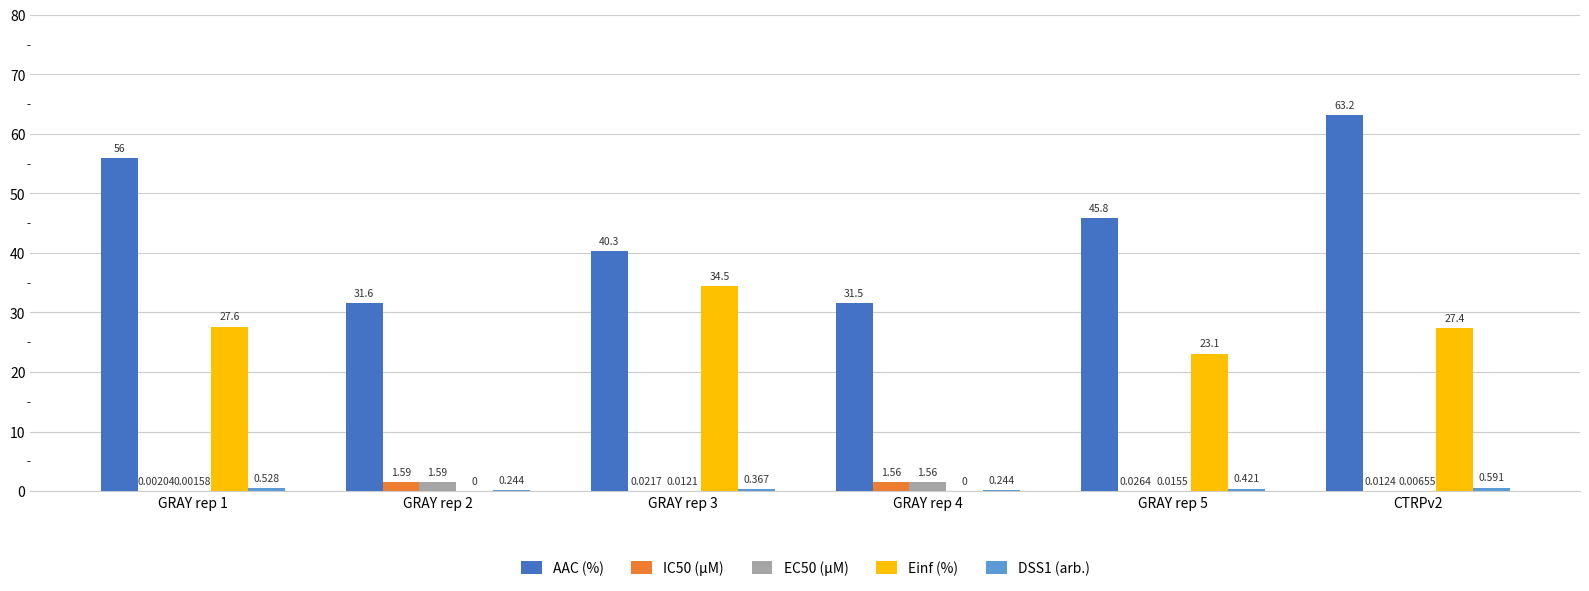

Which category has the highest value across all series?

CTRPv2